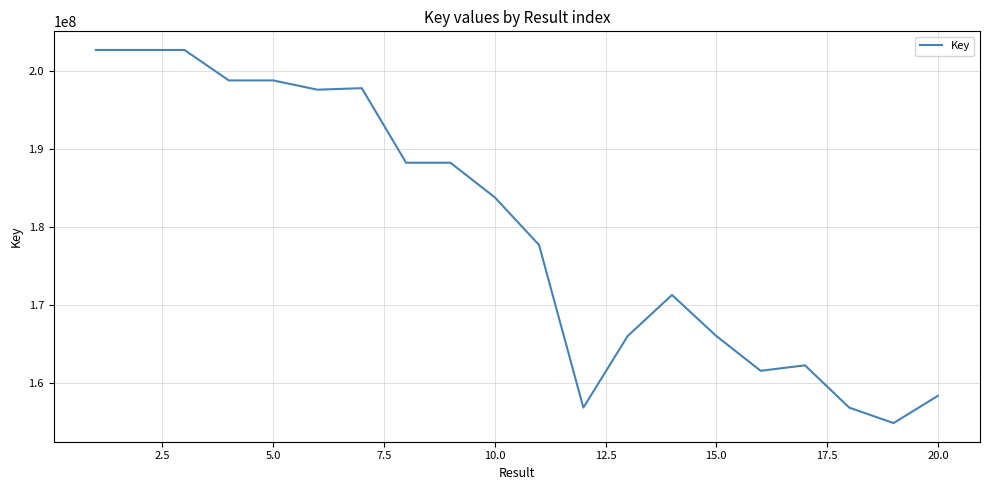

What is the difference between the maximum and minimum values?

47722659